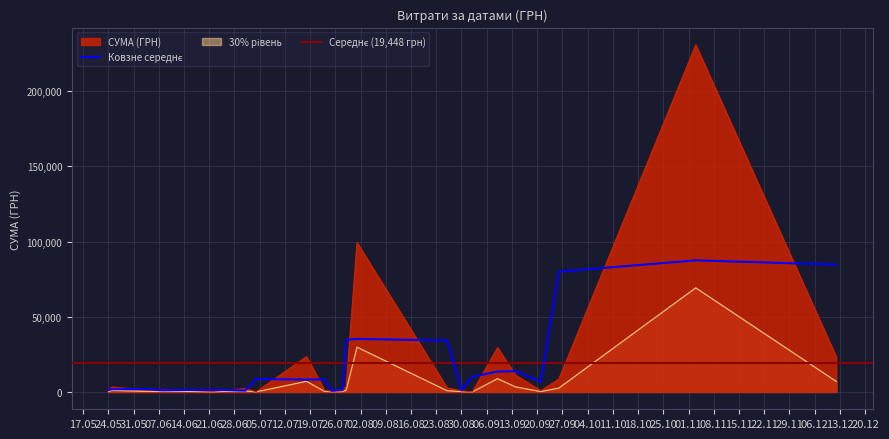

What is the maximum value for СУМА (ГРН)?

230842.2